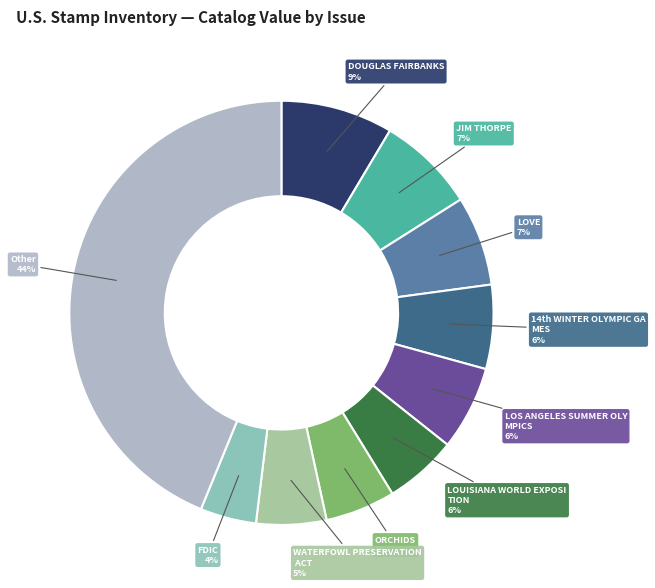

How many slices are in this pie chart?

10